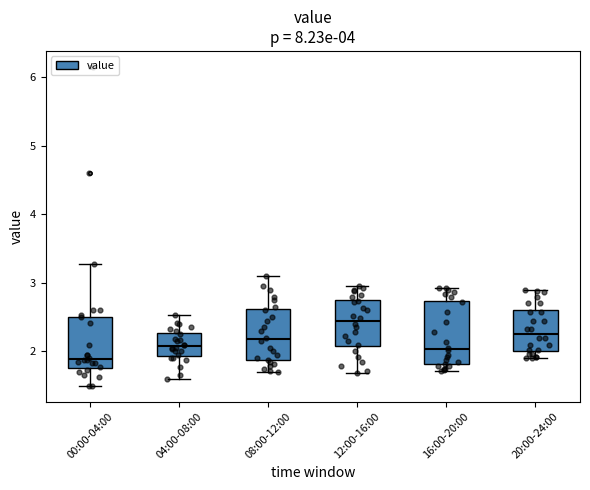

Reading left to right, read every box against the y-axis: the position of its median line, the range the box covers, and the ends of its whiskers. The values are not printed on the chart, so give them approximately, as read against the axis.

00:00-04:00: median 1.9, box 1.8 to 2.5, whiskers 1.5 to 3.3
04:00-08:00: median 2.1, box 1.9 to 2.3, whiskers 1.6 to 2.5
08:00-12:00: median 2.2, box 1.9 to 2.6, whiskers 1.7 to 3.1
12:00-16:00: median 2.4, box 2.1 to 2.7, whiskers 1.7 to 3.0
16:00-20:00: median 2.0, box 1.8 to 2.7, whiskers 1.7 to 2.9
20:00-24:00: median 2.3, box 2.0 to 2.6, whiskers 1.9 to 2.9